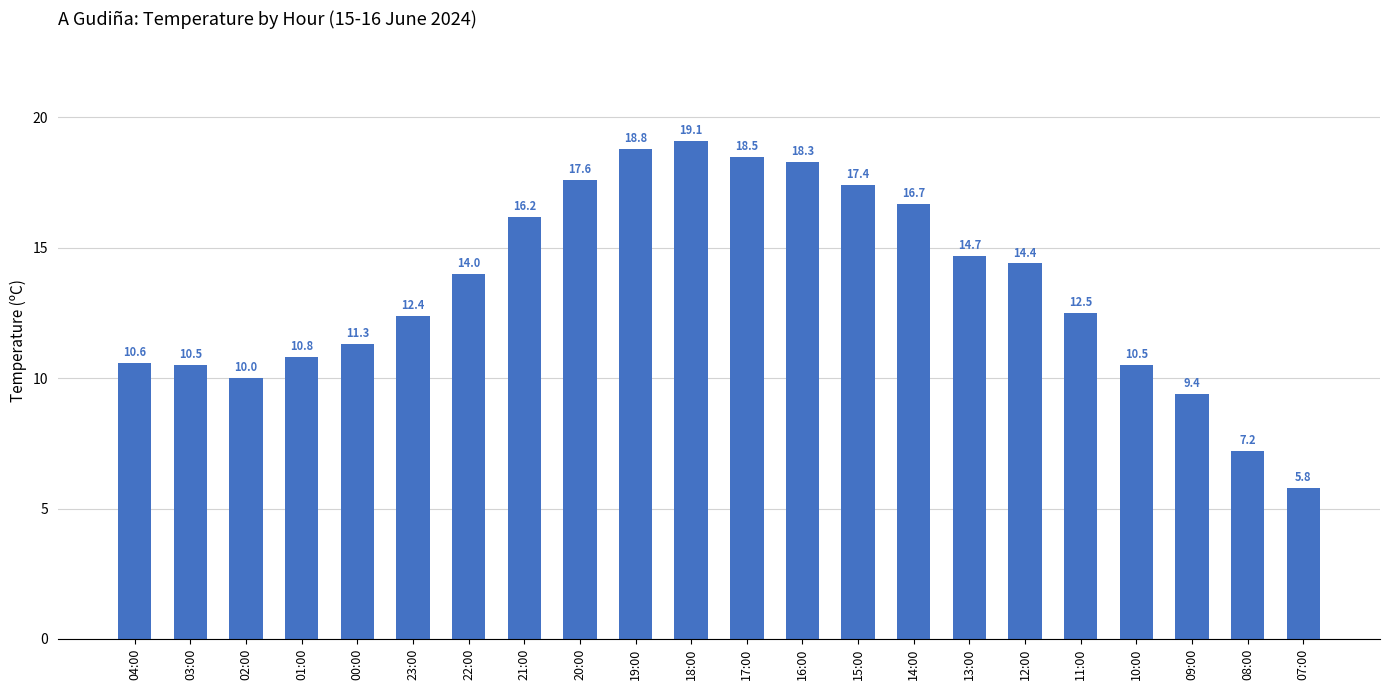

What is the sum of all values?

296.7